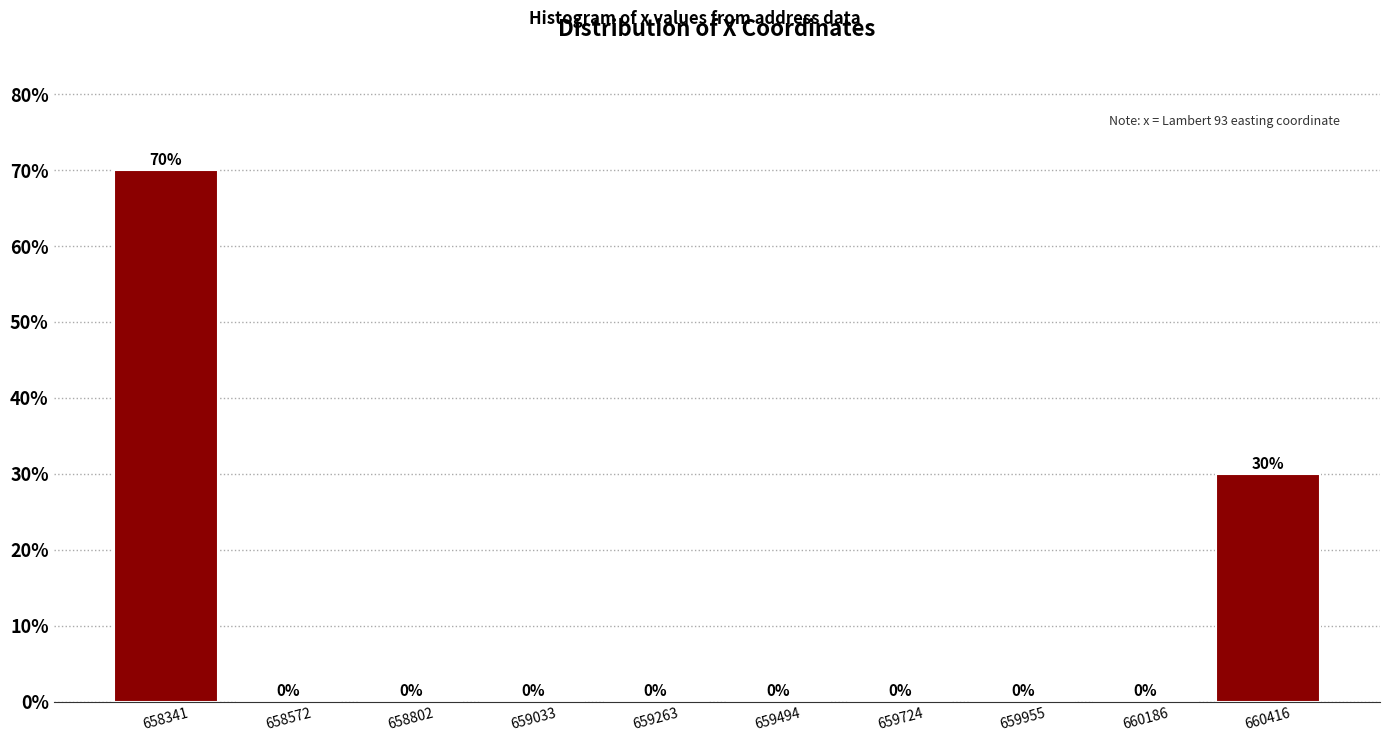

Reading left to right, transcribe this chart: for each bar, give the range it covers on the x-axis and its height. The bar edges are not printed on the chart, so give them approximately, as read against the axis.

658250 to 658450: 70
658450 to 658700: 0
658700 to 658900: 0
658900 to 659150: 0
659150 to 659400: 0
659400 to 659600: 0
659600 to 659850: 0
659850 to 660050: 0
660050 to 660300: 0
660300 to 660550: 30